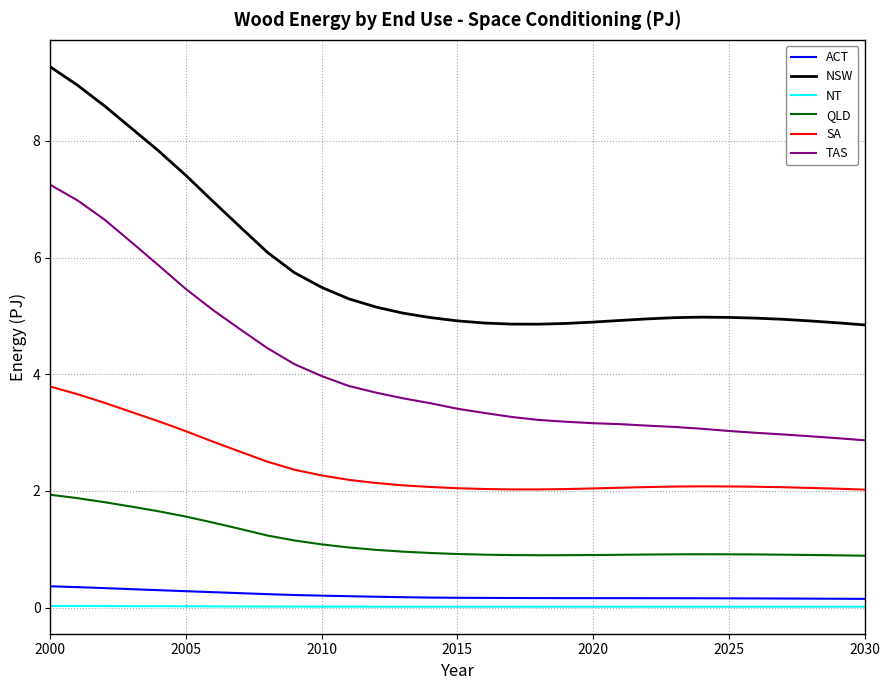

True or false: TAS and NT intersect in this chart.

False